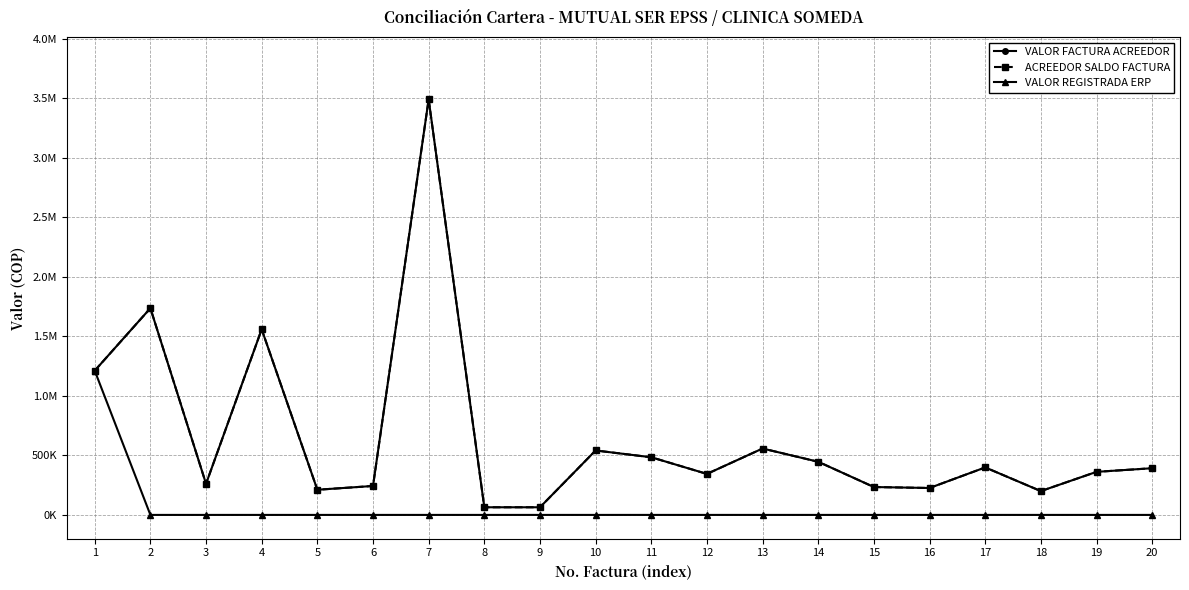

Reading left to right, extract all data points from this chart.

VALOR FACTURA ACREEDOR: 1=1211558	2=1736405	3=261287	4=1559251	5=211178	6=243077	7=3490586	8=64127	9=64127	10=541304	11=484137	12=344317	13=557724	14=446296	15=234179	16=226072	17=398874	18=200014	19=361656	20=392192
ACREEDOR SALDO FACTURA: 1=1211558	2=1736405	3=261287	4=1559251	5=211178	6=243077	7=3490586	8=64127	9=64127	10=541304	11=484137	12=344317	13=557724	14=446296	15=234179	16=226072	17=398874	18=200014	19=361656	20=392192
VALOR REGISTRADA ERP: 1=1211558	2=0	3=0	4=0	5=0	6=0	7=0	8=0	9=0	10=0	11=0	12=0	13=0	14=0	15=0	16=0	17=0	18=0	19=0	20=0